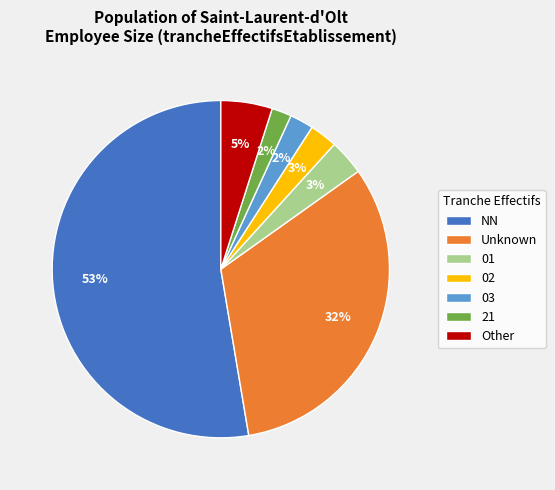

How many segments does this pie chart have?

7